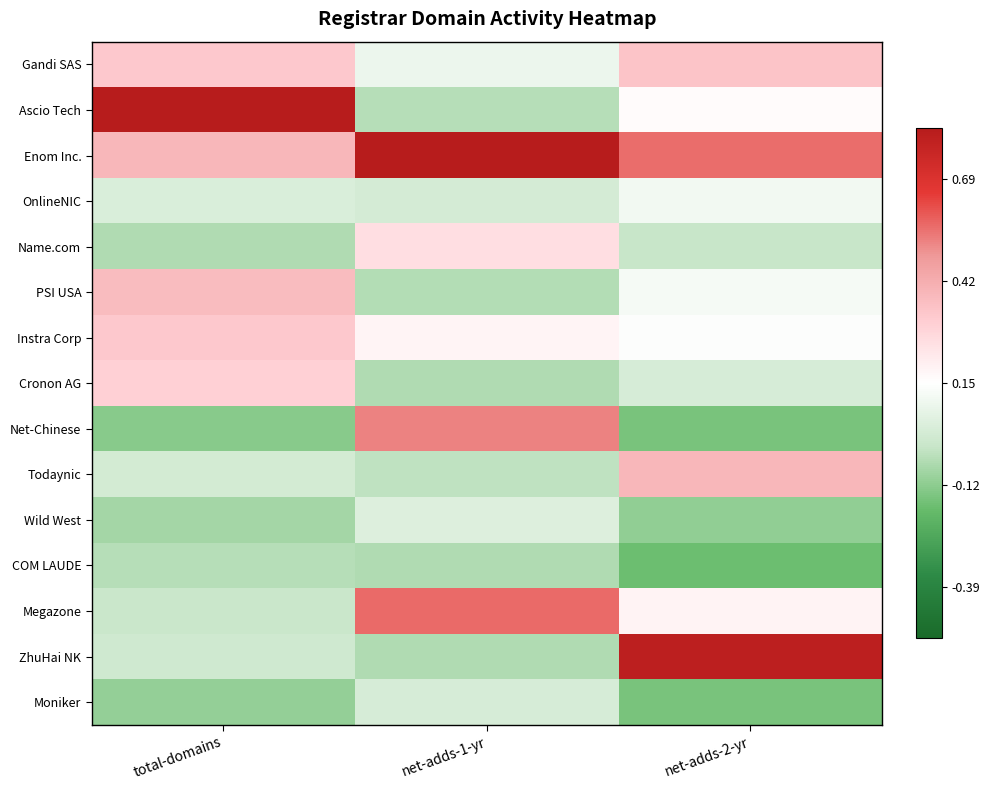

Reading left to right, list all the values displayed in this chart.

Gandi SAS: total-domains=0.7	net-adds-1-yr=-0.2	net-adds-2-yr=0.7
Ascio Tech: total-domains=2.7	net-adds-1-yr=-0.7	net-adds-2-yr=0.0
Enom Inc.: total-domains=0.9	net-adds-1-yr=2.5	net-adds-2-yr=1.5
OnlineNIC: total-domains=-0.4	net-adds-1-yr=-0.5	net-adds-2-yr=-0.1
Name.com: total-domains=-0.8	net-adds-1-yr=0.4	net-adds-2-yr=-0.6
PSI USA: total-domains=0.8	net-adds-1-yr=-0.7	net-adds-2-yr=-0.1
Instra Corp: total-domains=0.7	net-adds-1-yr=0.1	net-adds-2-yr=-0.0
Cronon AG: total-domains=0.6	net-adds-1-yr=-0.8	net-adds-2-yr=-0.5
Net-Chinese: total-domains=-1.0	net-adds-1-yr=1.4	net-adds-2-yr=-1.1
Todaynic: total-domains=-0.5	net-adds-1-yr=-0.7	net-adds-2-yr=0.9
Wild West: total-domains=-0.8	net-adds-1-yr=-0.4	net-adds-2-yr=-1.0
COM LAUDE: total-domains=-0.7	net-adds-1-yr=-0.8	net-adds-2-yr=-1.2
Megazone: total-domains=-0.6	net-adds-1-yr=1.6	net-adds-2-yr=0.2
ZhuHai NK: total-domains=-0.5	net-adds-1-yr=-0.8	net-adds-2-yr=2.4
Moniker: total-domains=-0.9	net-adds-1-yr=-0.5	net-adds-2-yr=-1.1